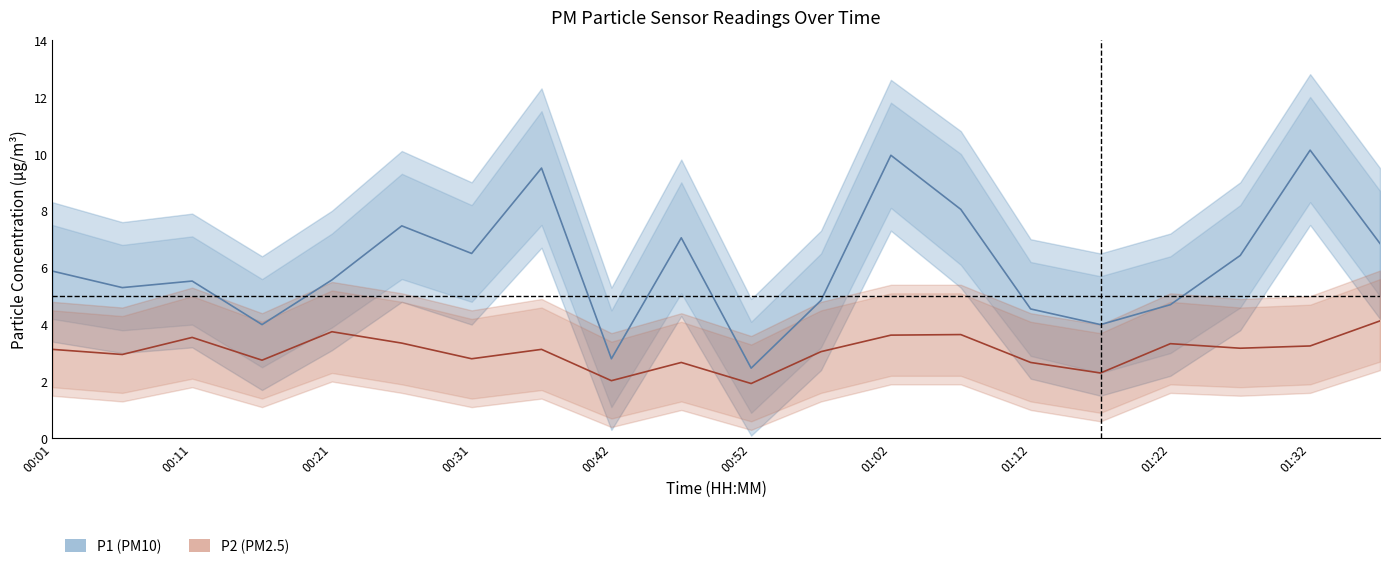

Reading left to right, what are all the values shown in this chart?

P1 (PM10): 5.9	5.3	5.5	4.0	5.6	7.5	6.5	9.5	2.8	7.0	2.5	4.8	9.9	8.1	4.5	4.0	4.7	6.4	10.1	6.8
P2 (PM2.5): 3.1	3.0	3.5	2.8	3.8	3.4	2.8	3.1	2.0	2.7	1.9	3.0	3.6	3.6	2.7	2.3	3.3	3.2	3.2	4.1